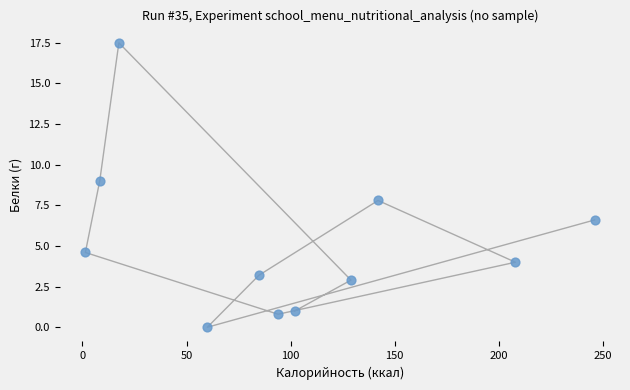

What is the range of Y values (max minus min)?

17.5